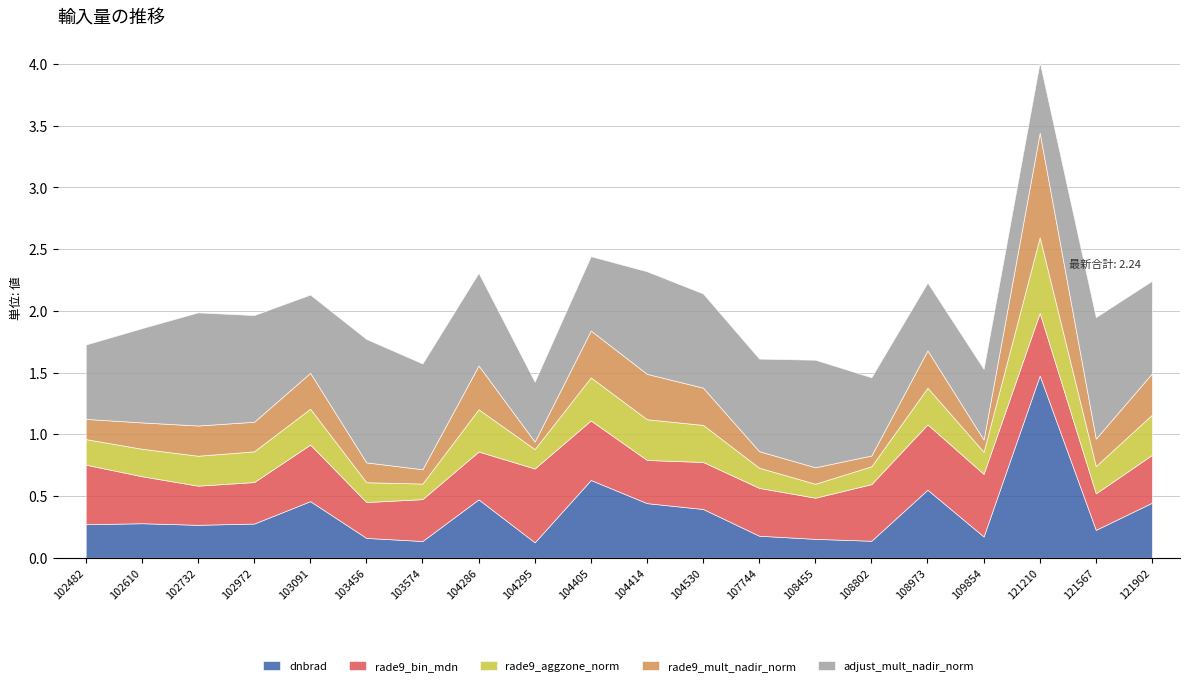

What are all the series names shown in the legend?

dnbrad, rade9_bin_mdn, rade9_aggzone_norm, rade9_mult_nadir_norm, adjust_mult_nadir_norm